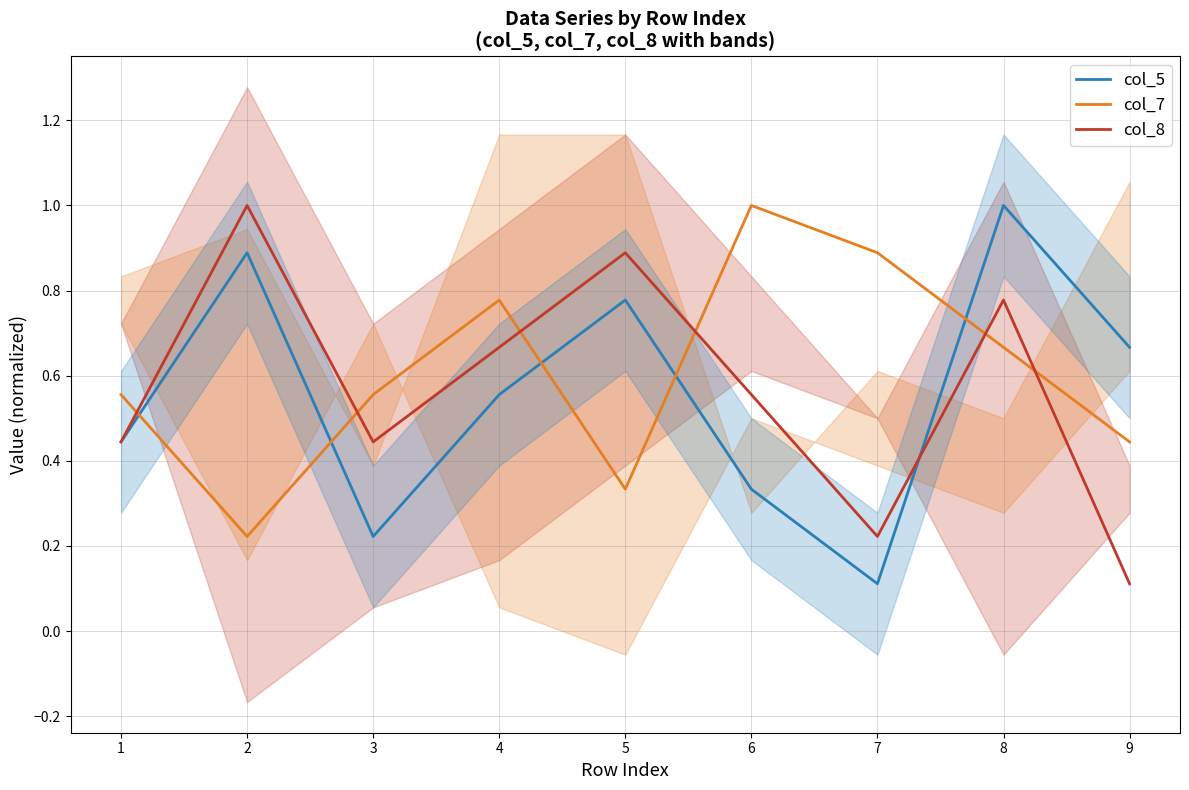

Which series has the largest range (max minus min)?

col_5